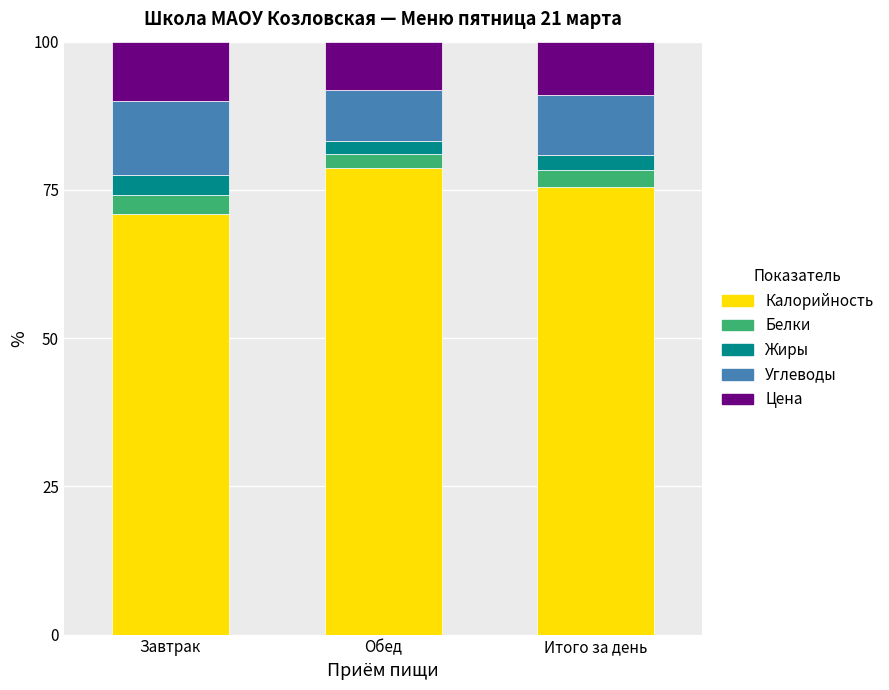

Reading left to right, list the values for the Калорийность series.

Завтрак=70.9	Обед=78.7	Итого за день=75.6